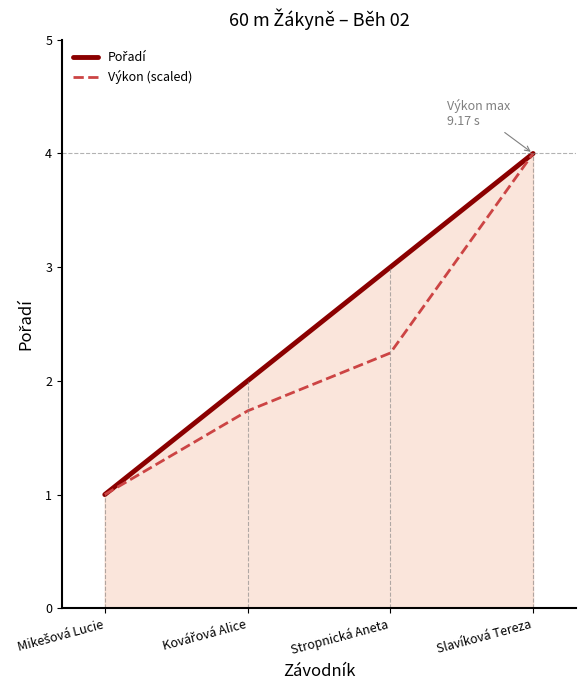

At which category is the sum across all series the highest?

Slavíková Tereza